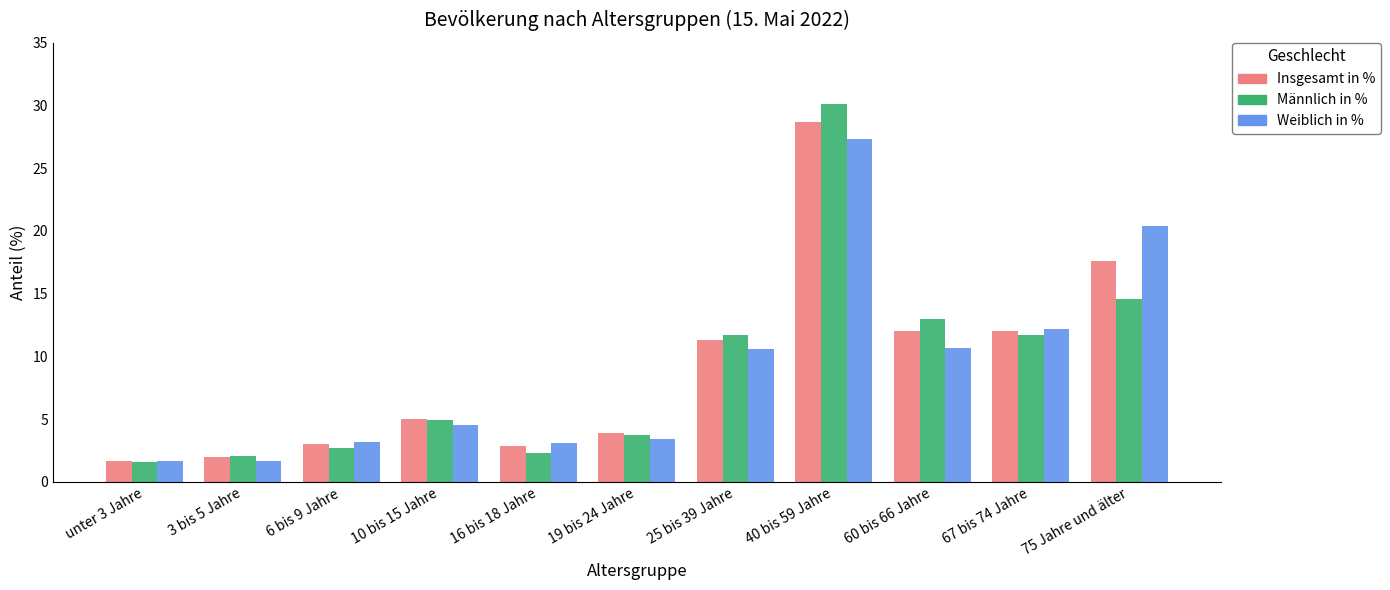

What is the minimum value for Männlich in %?

1.6